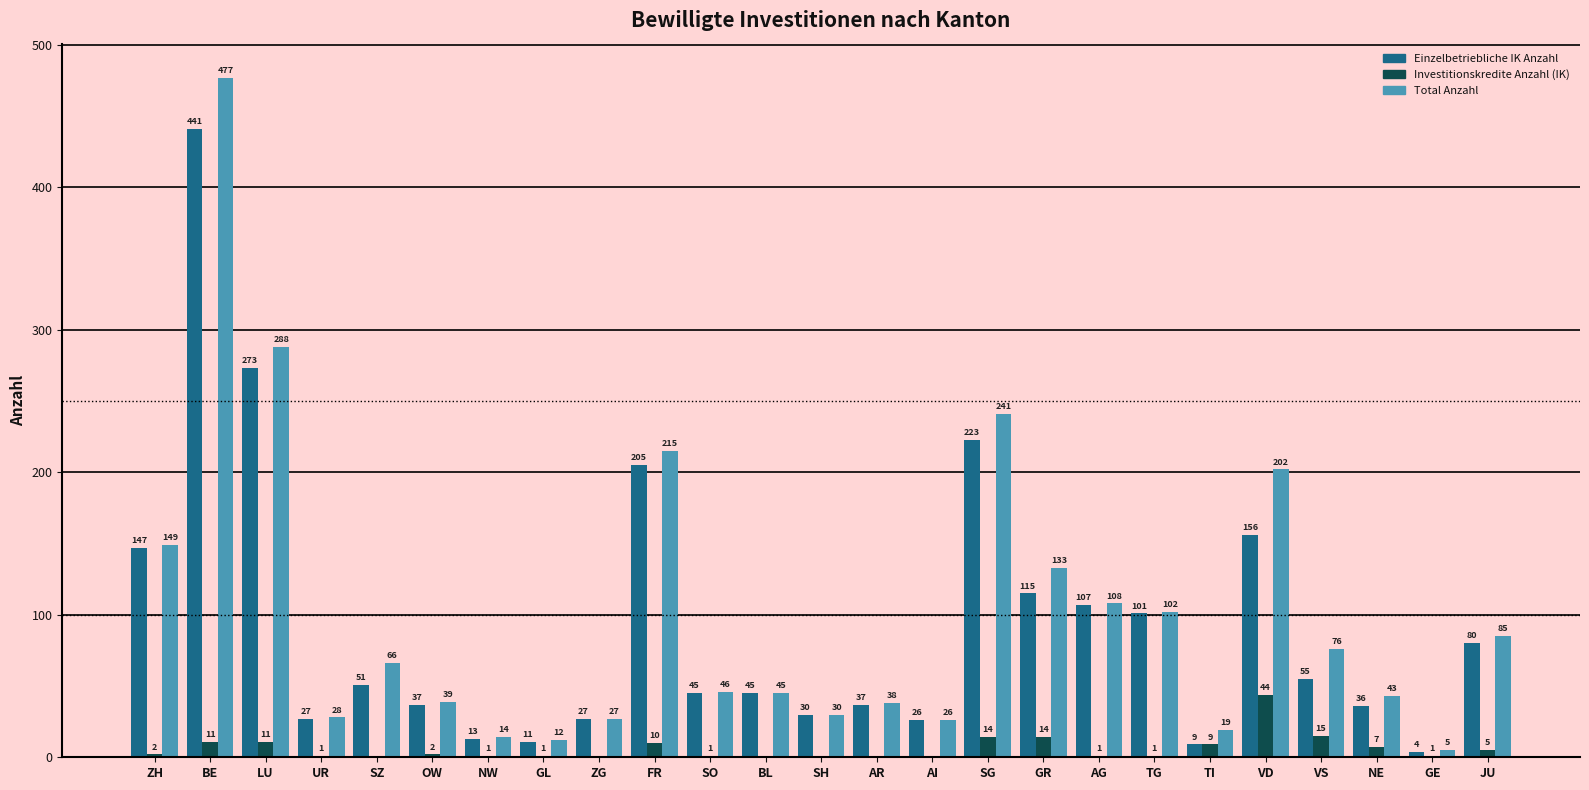

What is the sum of all Investitionskredite Anzahl (IK) values?

151